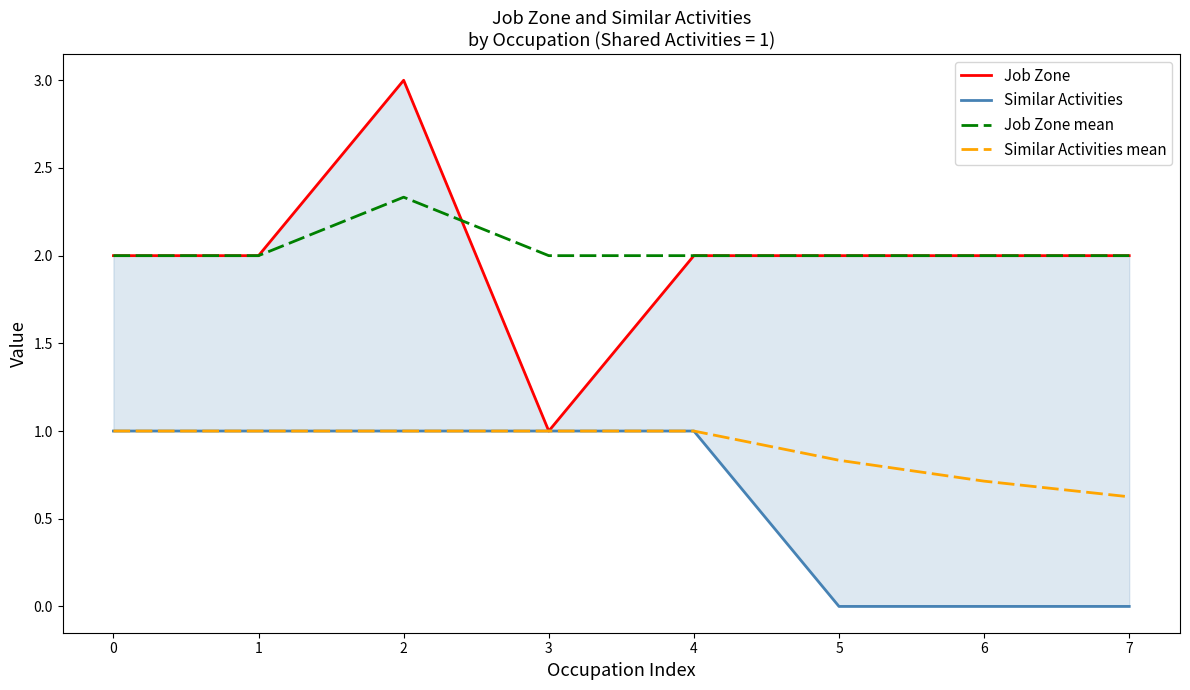

Rank the series by their maximum value, from lowest to highest.

Similar Activities, Similar Activities mean, Job Zone mean, Job Zone